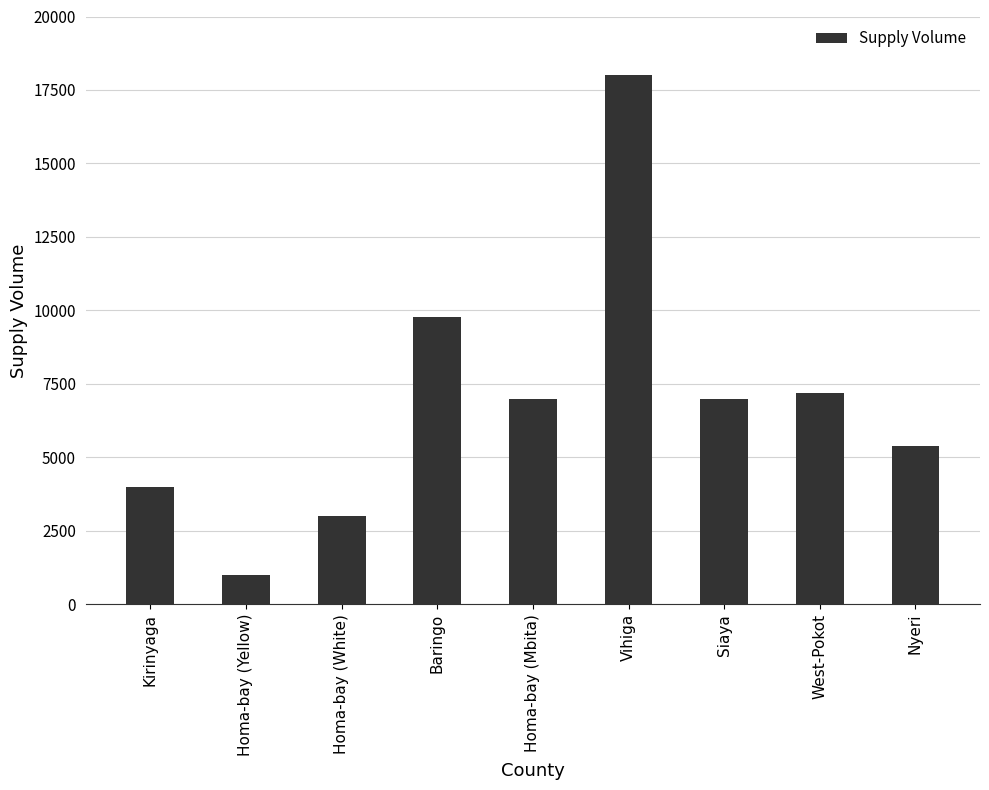

The chart shows a value of 18000 at Vihiga. True or false?

True